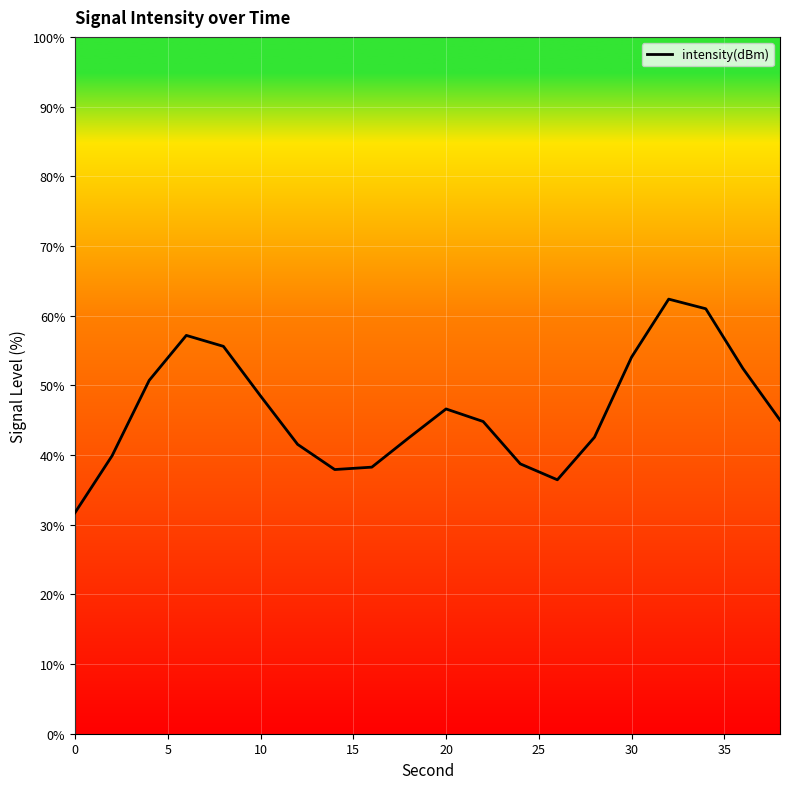

What is the greatest value displayed?

62.4